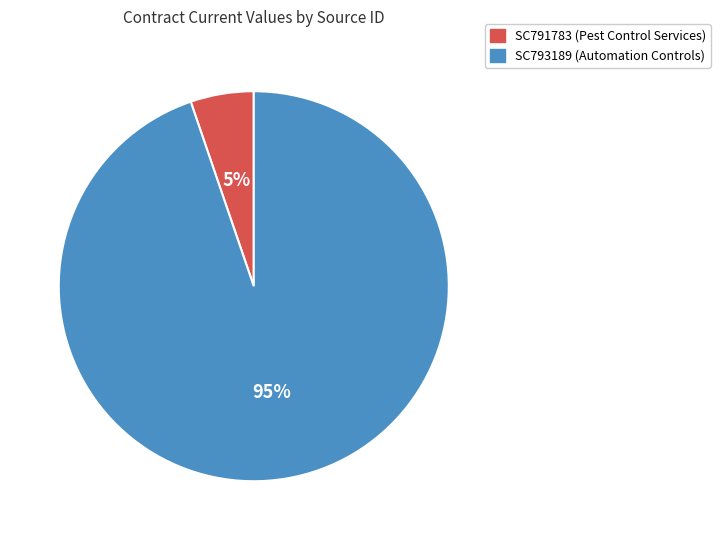

To the nearest percent, what is the combined percentage of SC791783 (Pest Control Services) and SC793189 (Automation Controls)?

100%